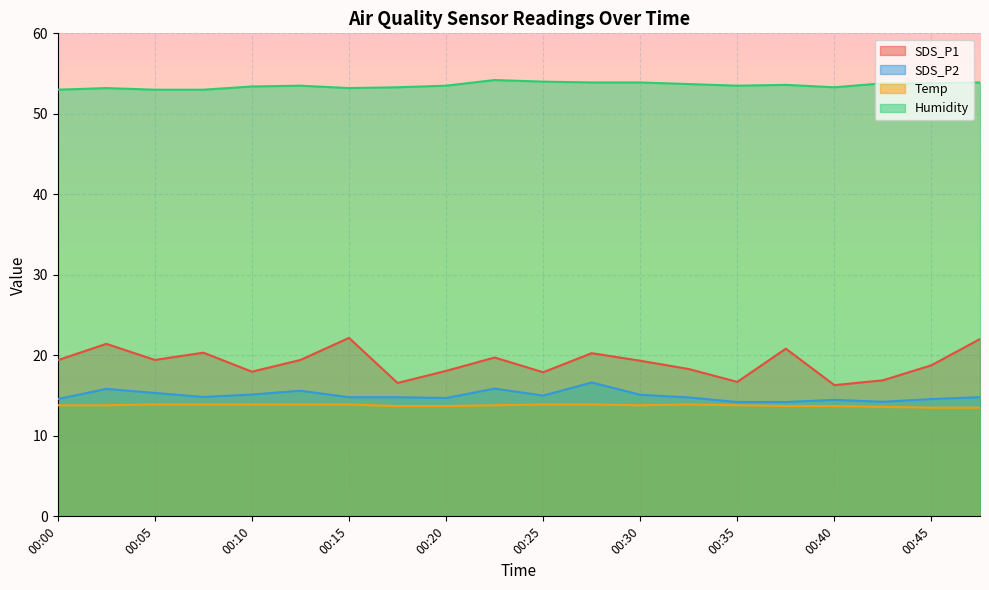

Reading left to right, extract all data points from this chart.

SDS_P1: 00:00=19.4	00:02=21.4	00:05=19.4	00:07=20.3	00:10=18.0	00:12=19.4	00:15=22.2	00:18=16.6	00:20=18.1	00:22=19.7	00:25=17.9	00:27=20.3	00:30=19.3	00:32=18.3	00:35=16.7	00:37=20.8	00:40=16.3	00:42=16.9	00:45=18.8	00:47=22.0
SDS_P2: 00:00=14.6	00:02=15.8	00:05=15.3	00:07=14.8	00:10=15.1	00:12=15.6	00:15=14.8	00:18=14.8	00:20=14.7	00:22=15.9	00:25=15.0	00:27=16.6	00:30=15.1	00:32=14.8	00:35=14.2	00:37=14.2	00:40=14.5	00:42=14.2	00:45=14.6	00:47=14.8
Temp: 00:00=13.8	00:02=13.8	00:05=13.9	00:07=13.9	00:10=13.9	00:12=13.9	00:15=13.9	00:18=13.7	00:20=13.7	00:22=13.8	00:25=13.9	00:27=13.9	00:30=13.8	00:32=13.9	00:35=13.8	00:37=13.7	00:40=13.7	00:42=13.6	00:45=13.5	00:47=13.5
Humidity: 00:00=53.0	00:02=53.2	00:05=53.0	00:07=53.0	00:10=53.4	00:12=53.5	00:15=53.2	00:18=53.3	00:20=53.5	00:22=54.2	00:25=54.0	00:27=53.9	00:30=53.9	00:32=53.7	00:35=53.5	00:37=53.6	00:40=53.3	00:42=53.8	00:45=53.8	00:47=53.9